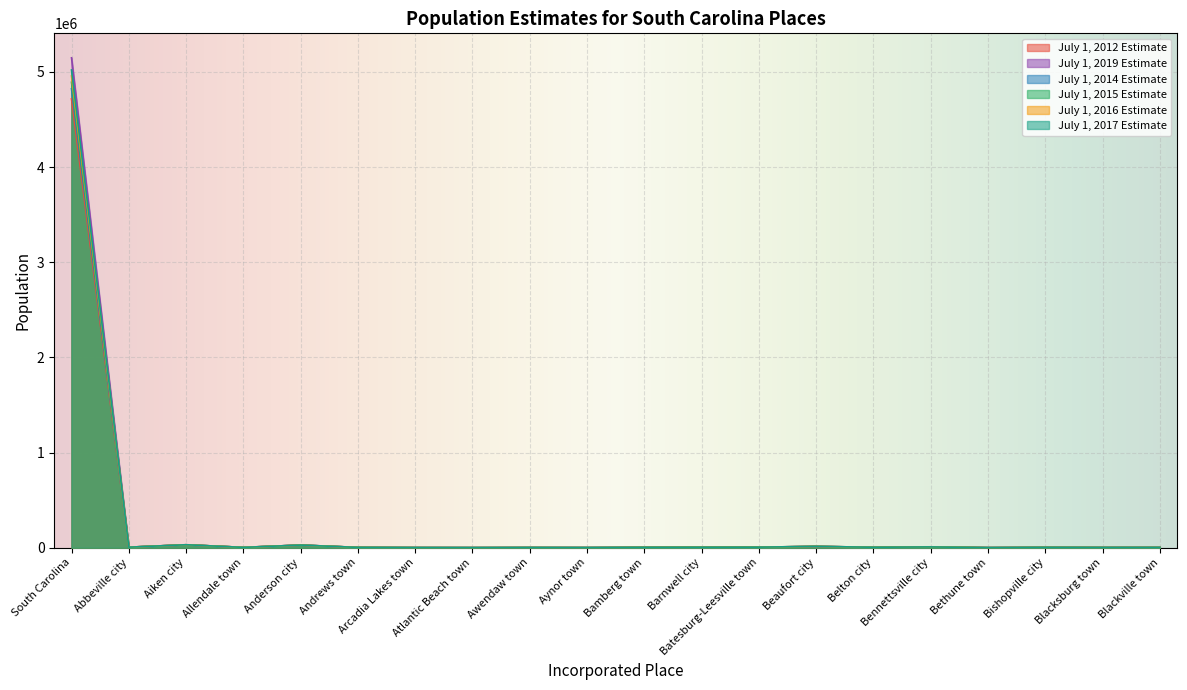

How many intersections are there between July 1, 2017 Estimate and July 1, 2012 Estimate?

11